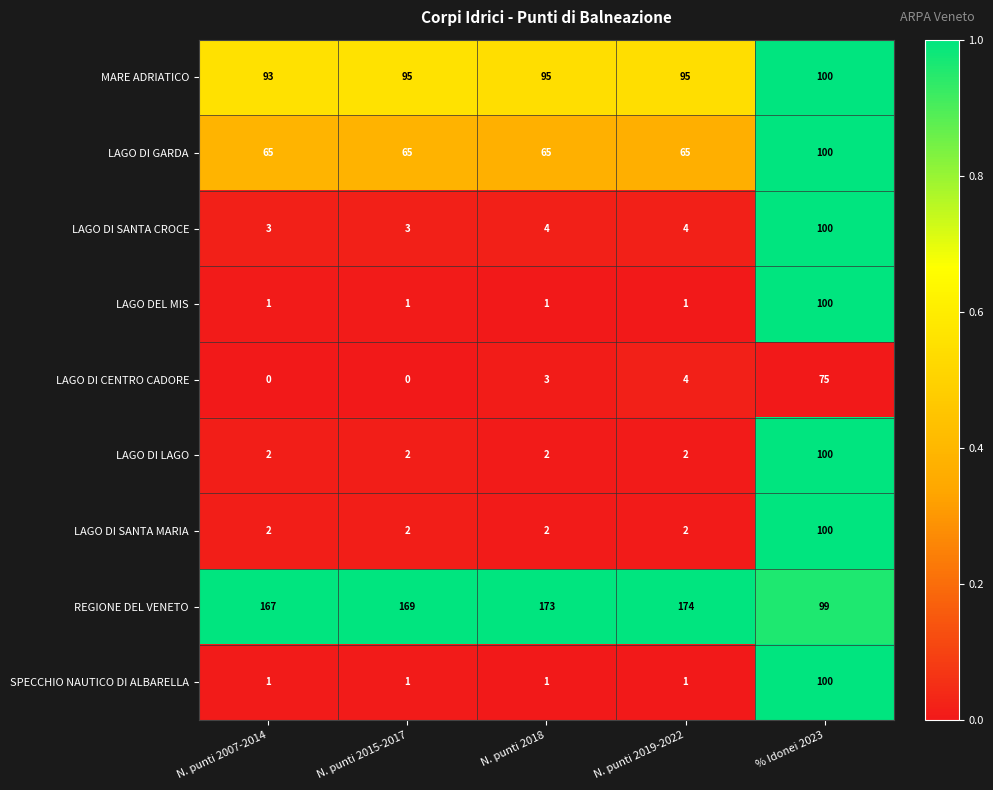

The value of LAGO DI LAGO at % Idonei 2023 is 100. True or false?

True